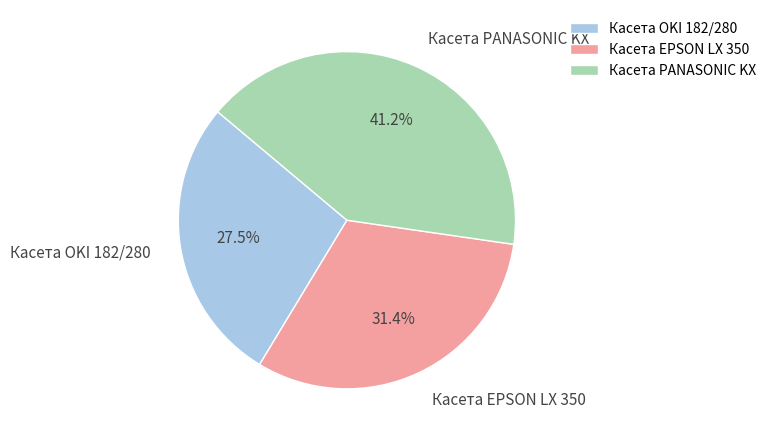

What percentage is the Касета PANASONIC KX slice, to the nearest percent?

41%